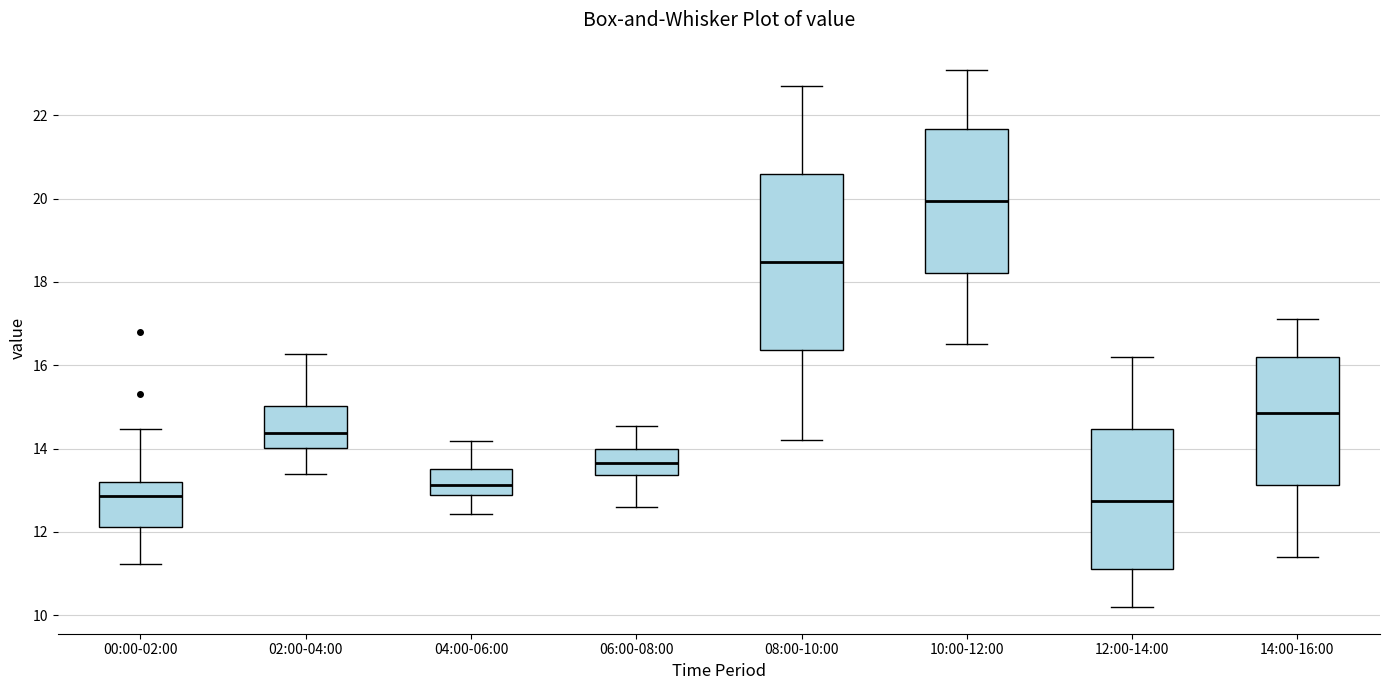

Reading left to right, read every box against the y-axis: the position of its median line, the range the box covers, and the ends of its whiskers. The values are not printed on the chart, so give them approximately, as read against the axis.

00:00-02:00: median 12.8, box 12.2 to 13.2, whiskers 11.2 to 14.4
02:00-04:00: median 14.4, box 14.0 to 15.0, whiskers 13.4 to 16.2
04:00-06:00: median 13.2, box 12.8 to 13.6, whiskers 12.4 to 14.2
06:00-08:00: median 13.6, box 13.4 to 14.0, whiskers 12.6 to 14.6
08:00-10:00: median 18.4, box 16.4 to 20.6, whiskers 14.2 to 22.8
10:00-12:00: median 20.0, box 18.2 to 21.6, whiskers 16.6 to 23.2
12:00-14:00: median 12.8, box 11.2 to 14.4, whiskers 10.2 to 16.2
14:00-16:00: median 14.8, box 13.2 to 16.2, whiskers 11.4 to 17.2